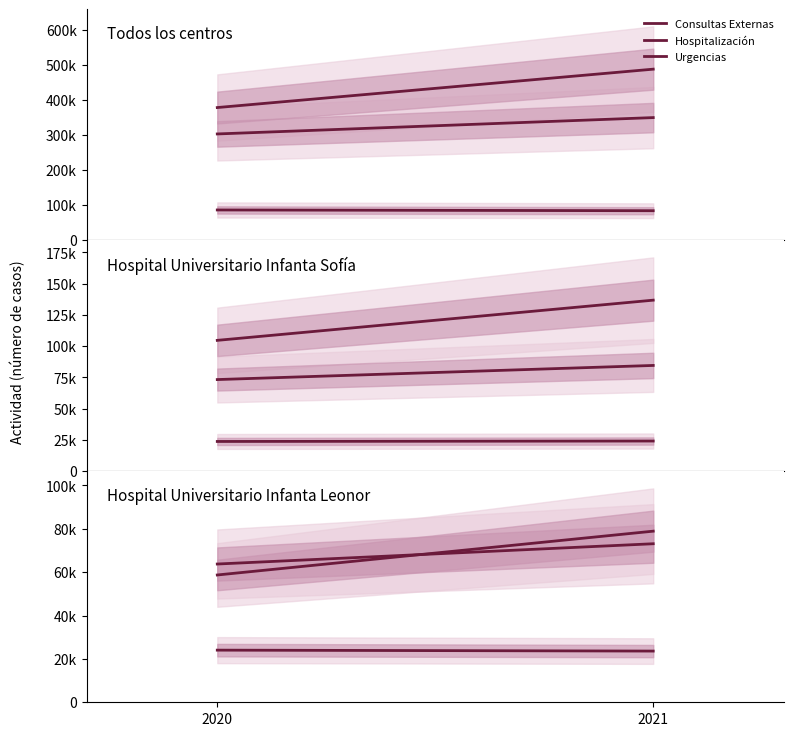

Is it true that Urgencias equals 29281 at 2020?

False